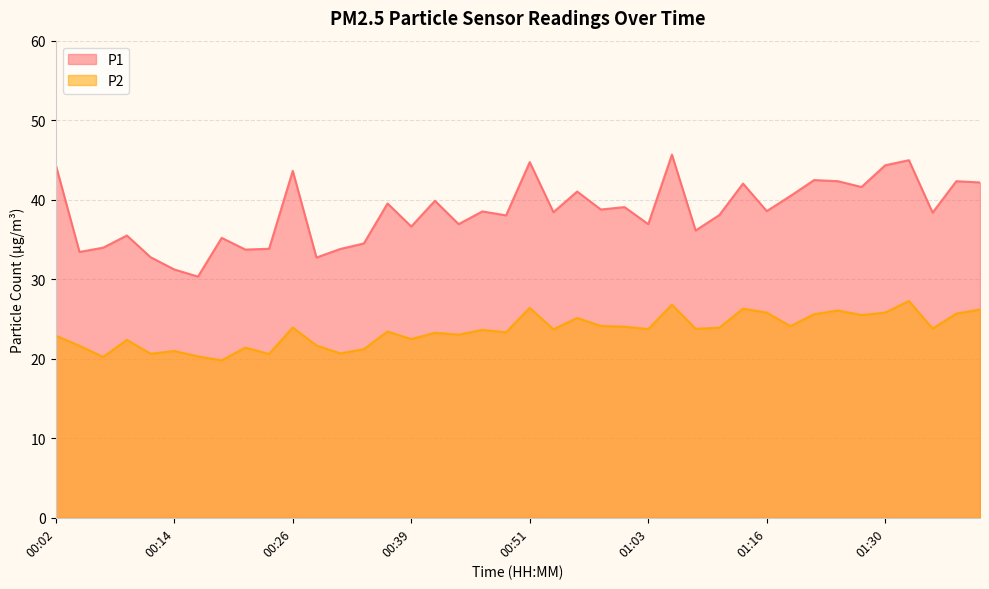

At how many categories does at least one series exceed 20?

40